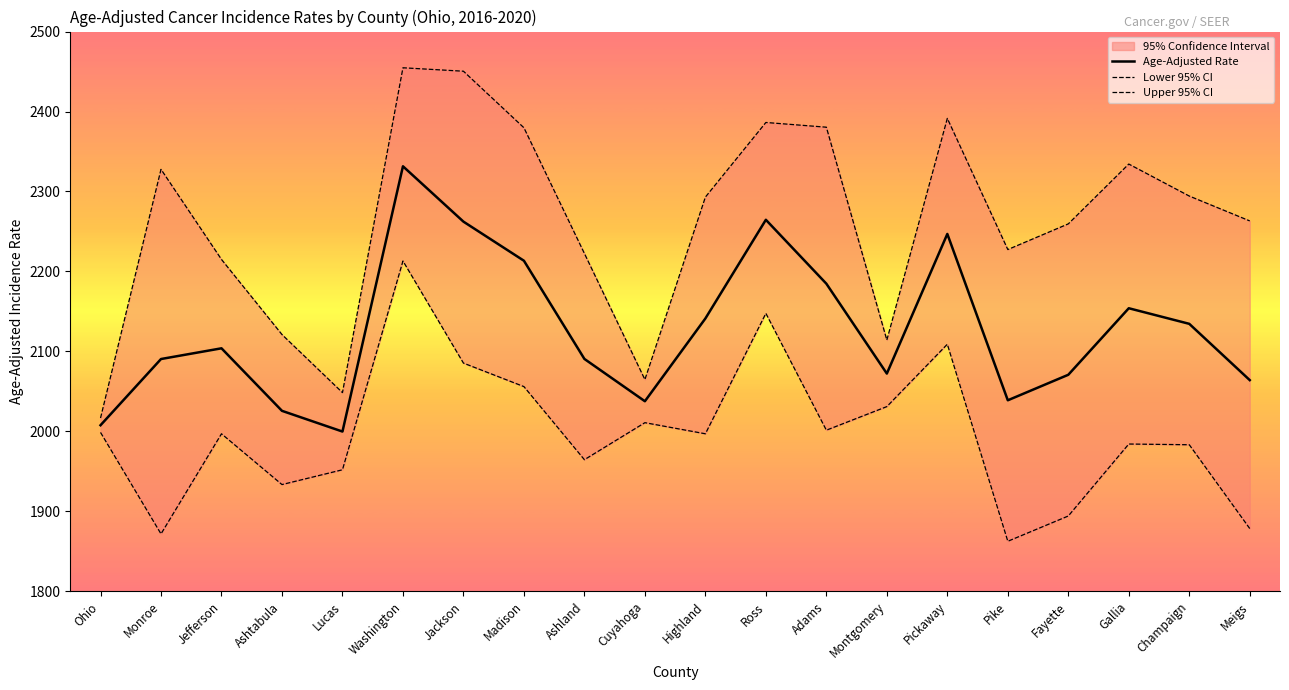

Count the number of categories in the chart.

20